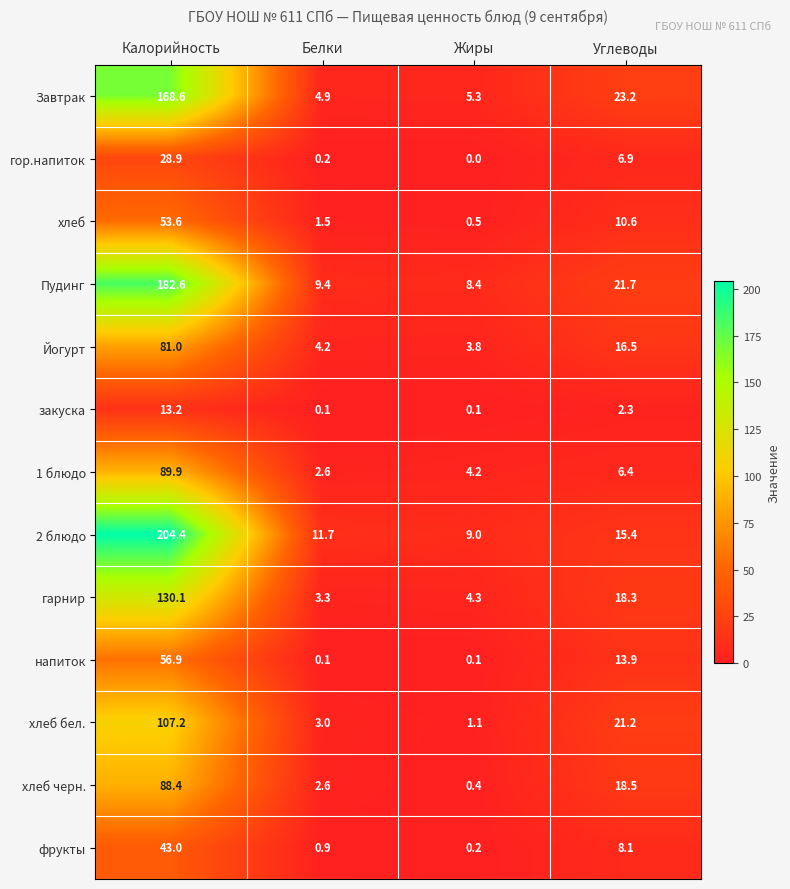

Which series has the largest range (max minus min)?

2 блюдо